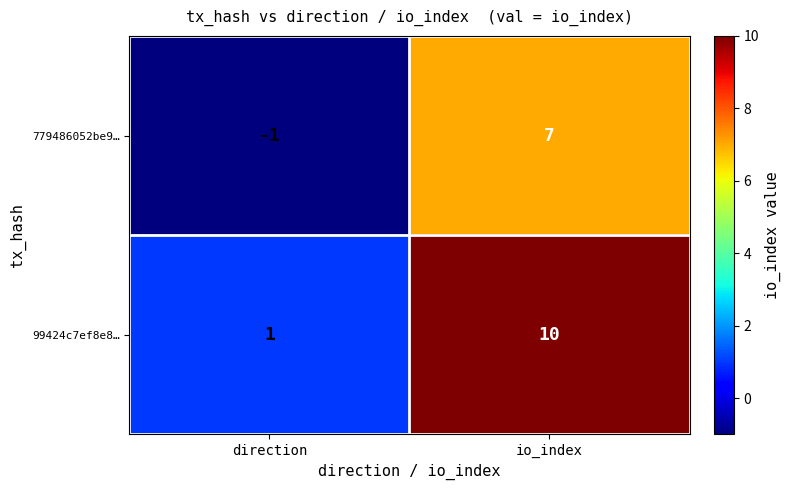

What is the difference between the 779486052be9… values at direction and io_index?

8